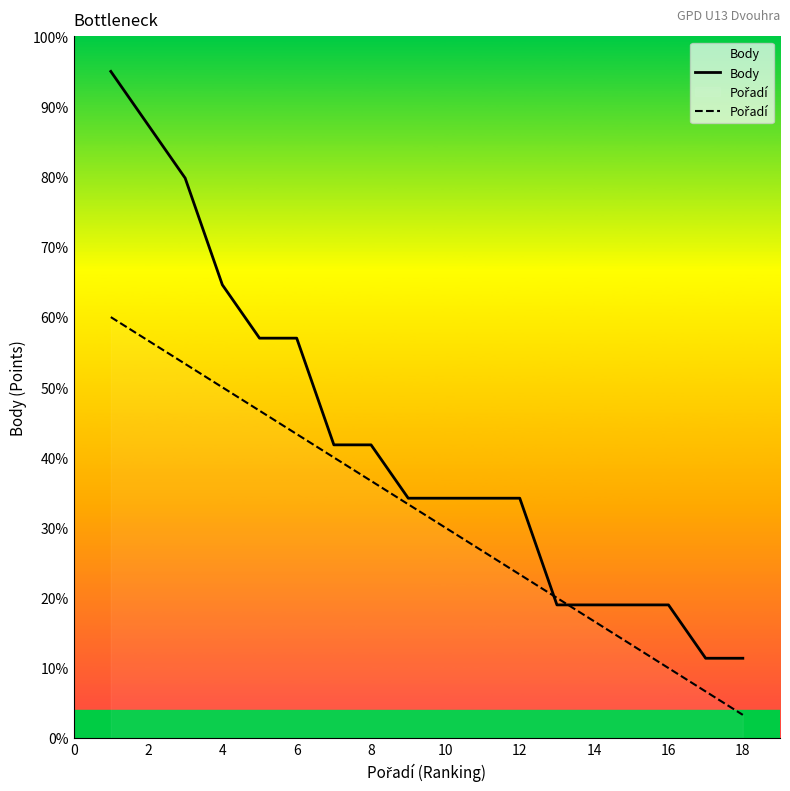

What value does the Body series have at 12?

34.2